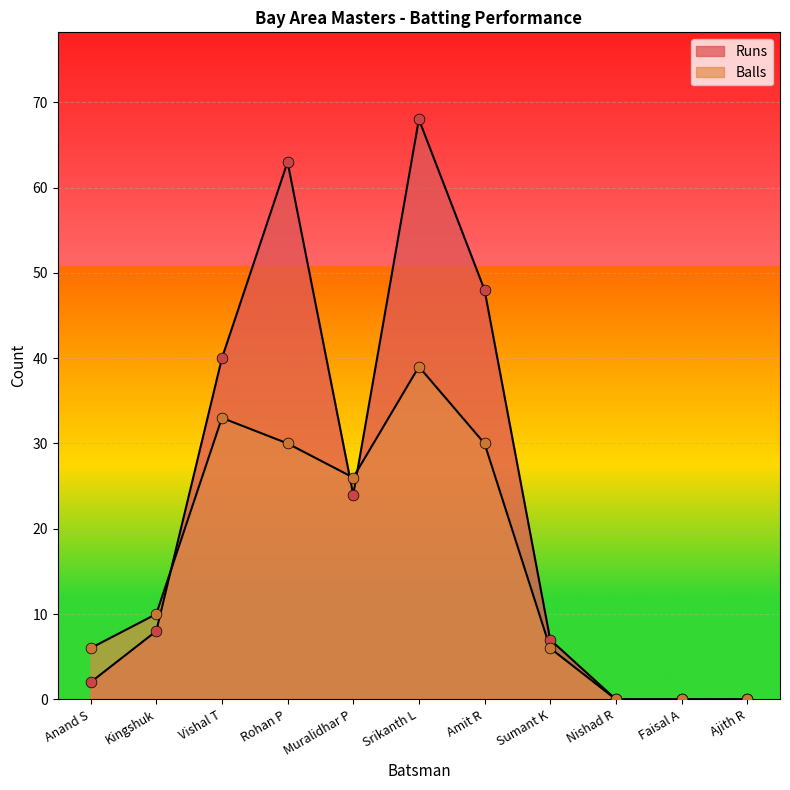

Is the value of Runs at Srikanth L greater than the value of Balls at Sumant K?

Yes